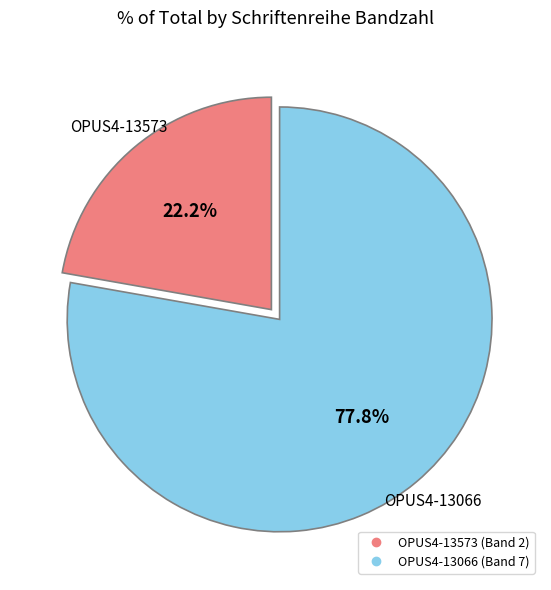

What percentage is the OPUS4-13573 slice, to the nearest percent?

22%